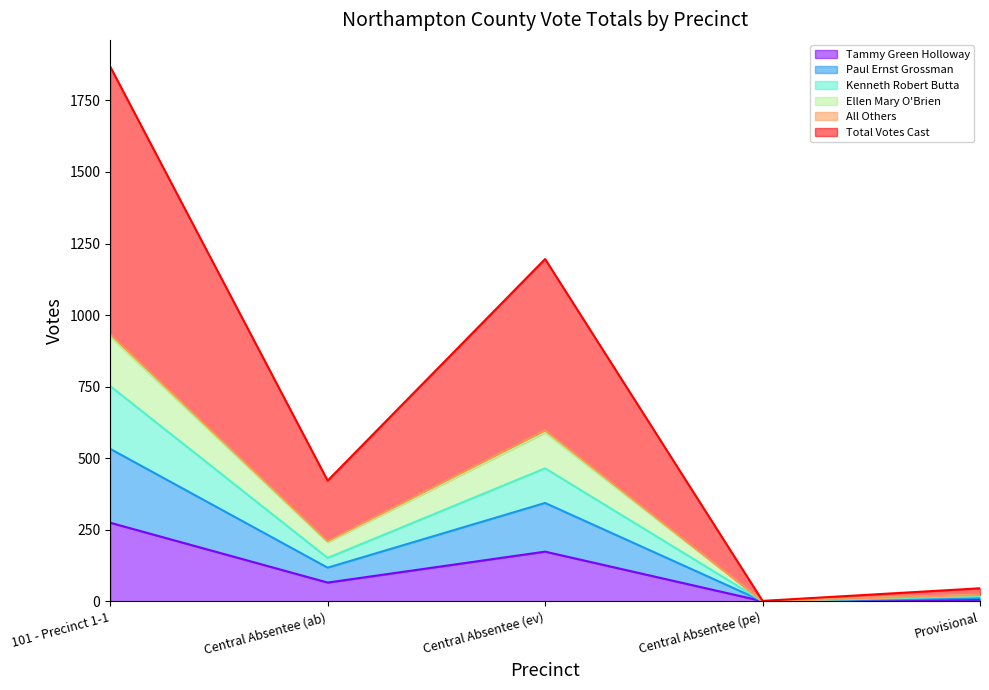

What is the value of the Ellen Mary O'Brien point at the 2nd from the left?

211